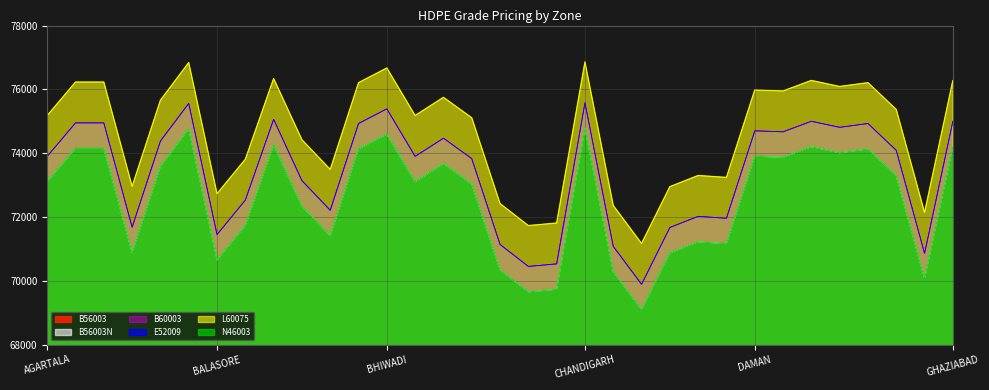

Reading left to right, transcribe all the data shown in this chart.

B56003: 73900	74950	74950	71680	74380	75560	71450	72530	75060	73140	72210	74930	75390	73900	74470	73830	71140	70450	70530	75580	71080	69890	71670	72020	71960	74700	74670	75000	74810	74930	74090	70860	75000
B56003N: 73100	74150	74150	70880	73580	74760	70650	71730	74260	72340	71410	74130	74590	73100	73670	73030	70340	69650	69730	74780	70280	69090	70870	71220	71160	73900	73870	74200	74010	74130	73290	70060	74200
B60003: 73900	74950	74950	71680	74380	75560	71450	72530	75060	73140	72210	74930	75390	73900	74470	73830	71140	70450	70530	75580	71080	69890	71670	72020	71960	74700	74670	75000	74810	74930	74090	70860	75000
E52009: 73900	74950	74950	71680	74380	75560	71450	72530	75060	73140	72210	74930	75390	73900	74470	73830	71140	70450	70530	75580	71080	69890	71670	72020	71960	74700	74670	75000	74810	74930	74090	70860	75000
L60075: 75180	76230	76230	72960	75660	76840	72730	73810	76340	74420	73490	76210	76670	75180	75750	75110	72420	71730	71810	76860	72360	71170	72950	73300	73240	75980	75950	76280	76090	76210	75370	72140	76280
N46003: 73100	74150	74150	70880	73580	74760	70650	71730	74260	72340	71410	74130	74590	73100	73670	73030	70340	69650	69730	74780	70280	69090	70870	71220	71160	73900	73870	74200	74010	74130	73290	70060	74200